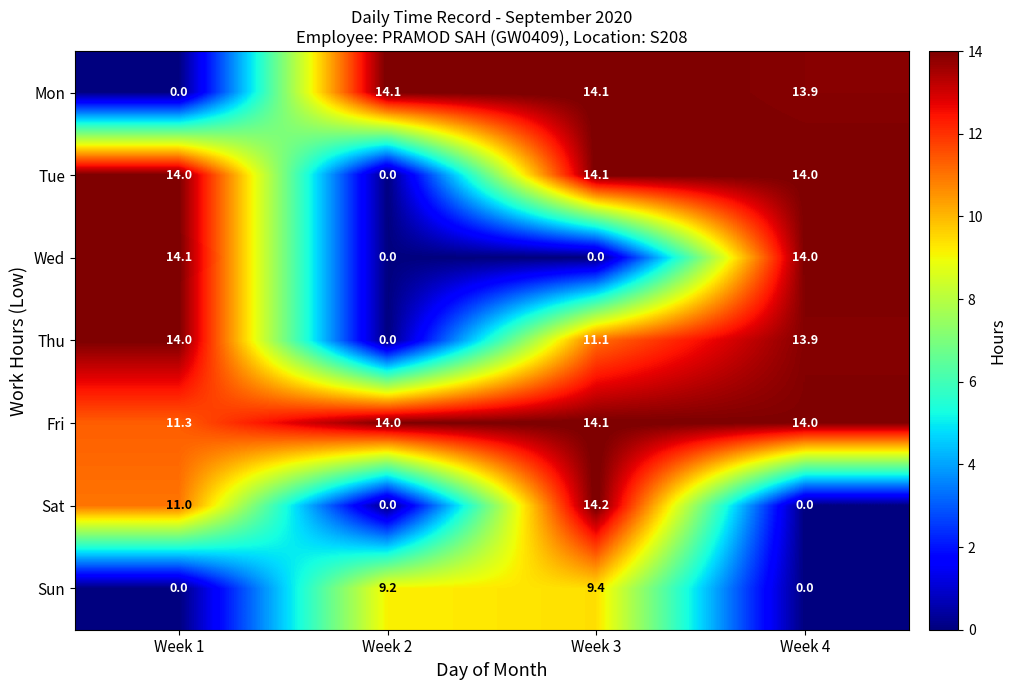

Reading left to right, list all the values displayed in this chart.

Mon: 0.0	14.1	14.1	13.9
Tue: 14.0	0.0	14.1	14.0
Wed: 14.1	0.0	0.0	14.0
Thu: 14.0	0.0	11.1	13.9
Fri: 11.3	14.0	14.1	14.0
Sat: 11.0	0.0	14.2	0.0
Sun: 0.0	9.2	9.4	0.0